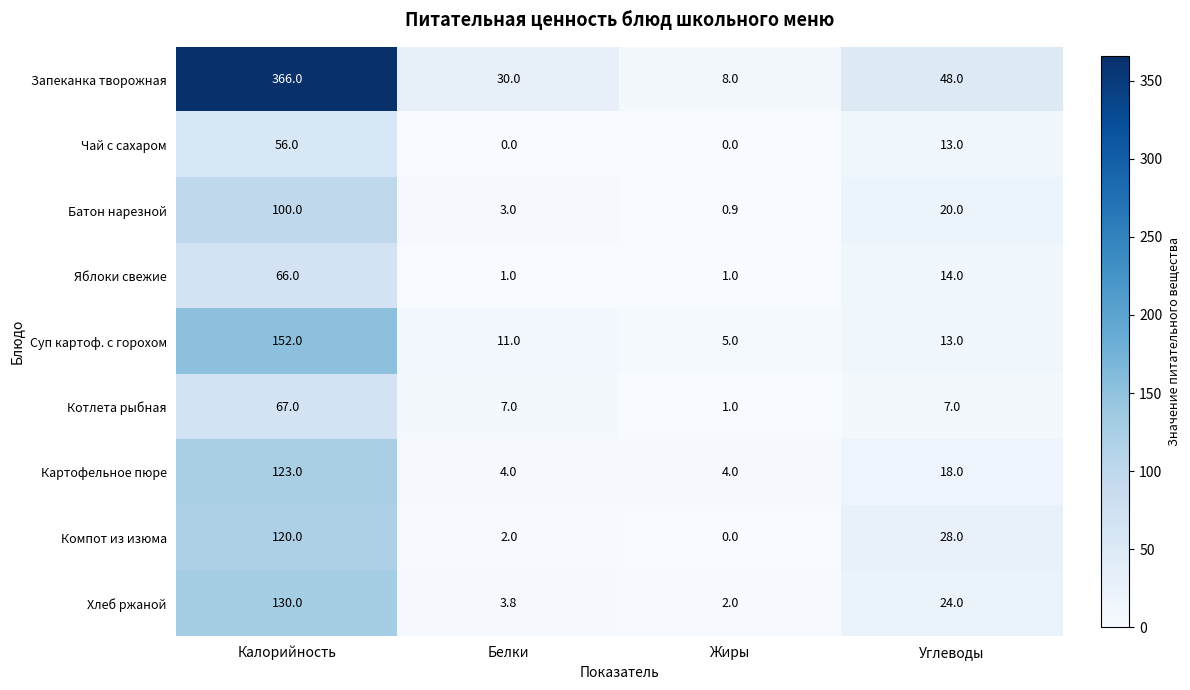

Rank the categories by Запеканка творожная value from highest to lowest.

Калорийность, Углеводы, Белки, Жиры